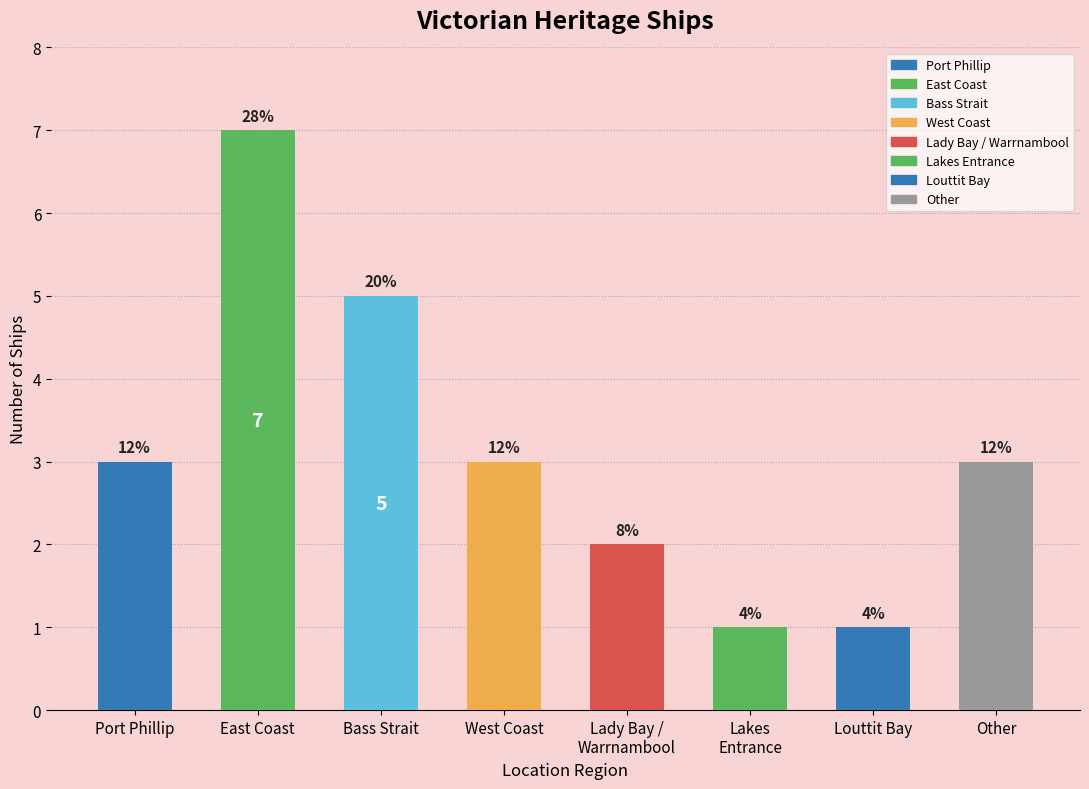

Where does the data first go above 3?

East Coast